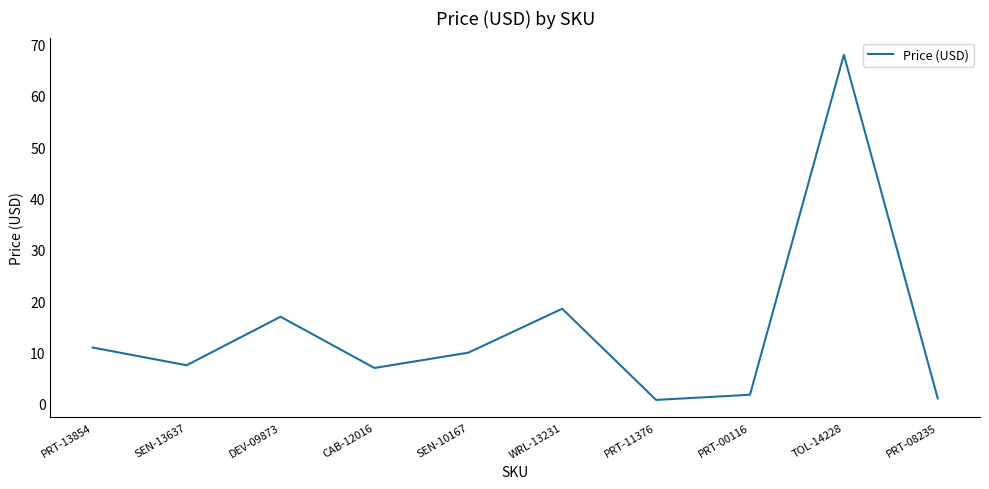

Which category has the highest value across all series?

TOL-14228